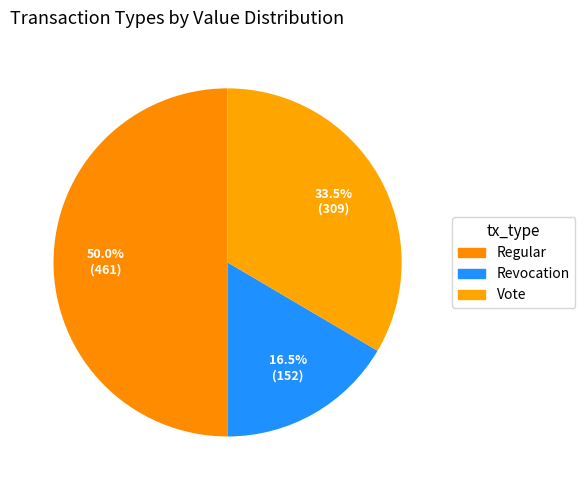

Rank the categories by value from lowest to highest.

Revocation, Vote, Regular